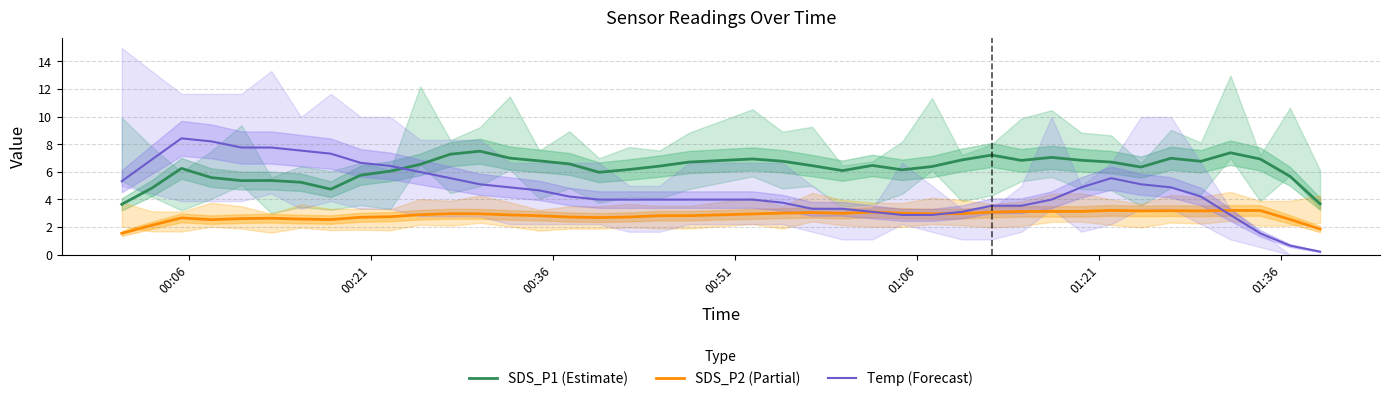

What is the highest value of the SDS_P1 (Estimate) series?

7.5